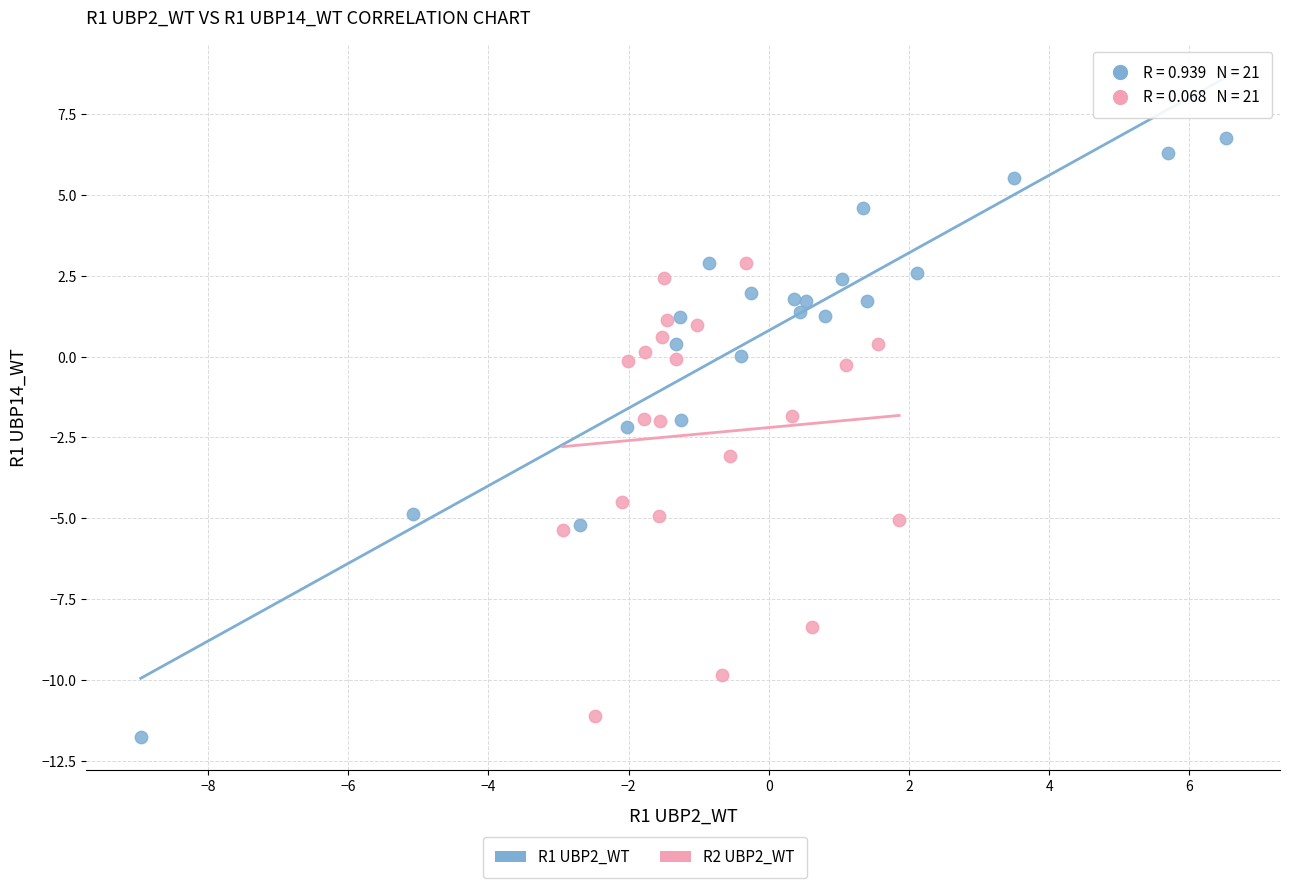

Which series has the largest Y range (max minus min)?

R1 UBP2_WT